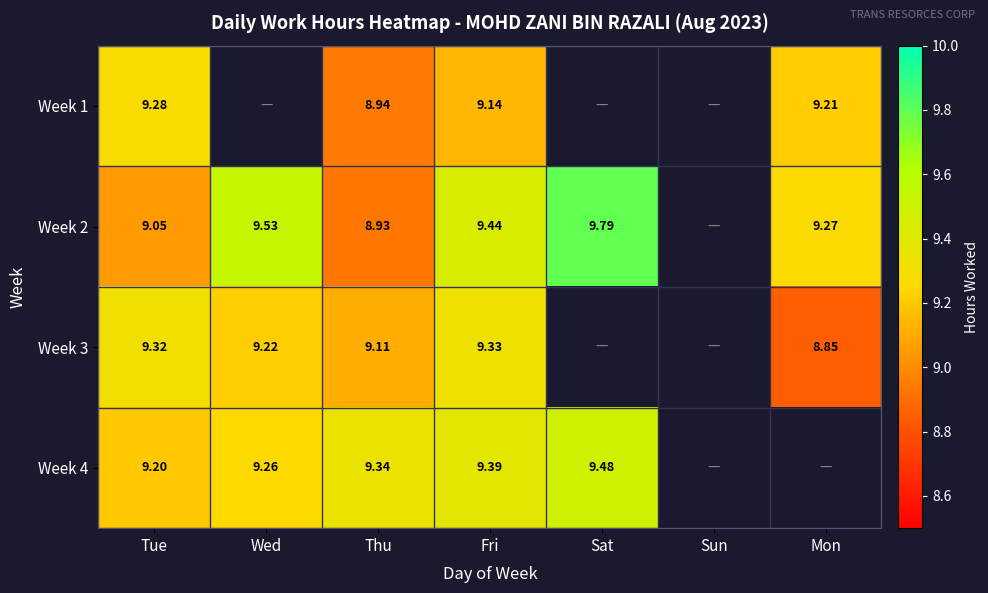

List the series in order of their peak value, highest first.

Week 2, Week 4, Week 3, Week 1